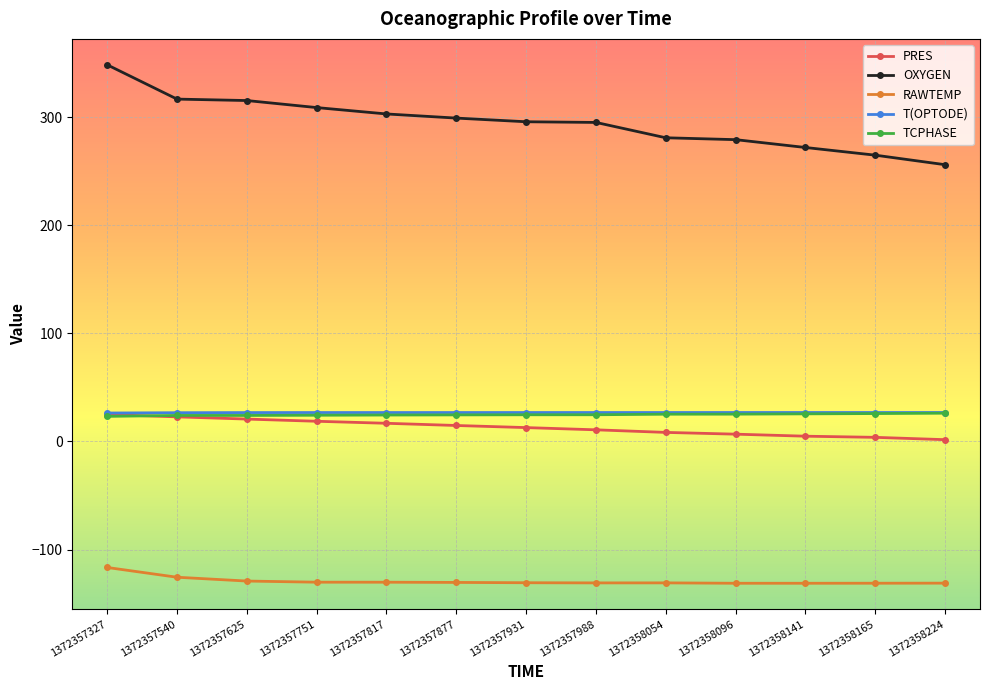

What is the sum of the OXYGEN values at 1372358054 and 1372358096?

560.6